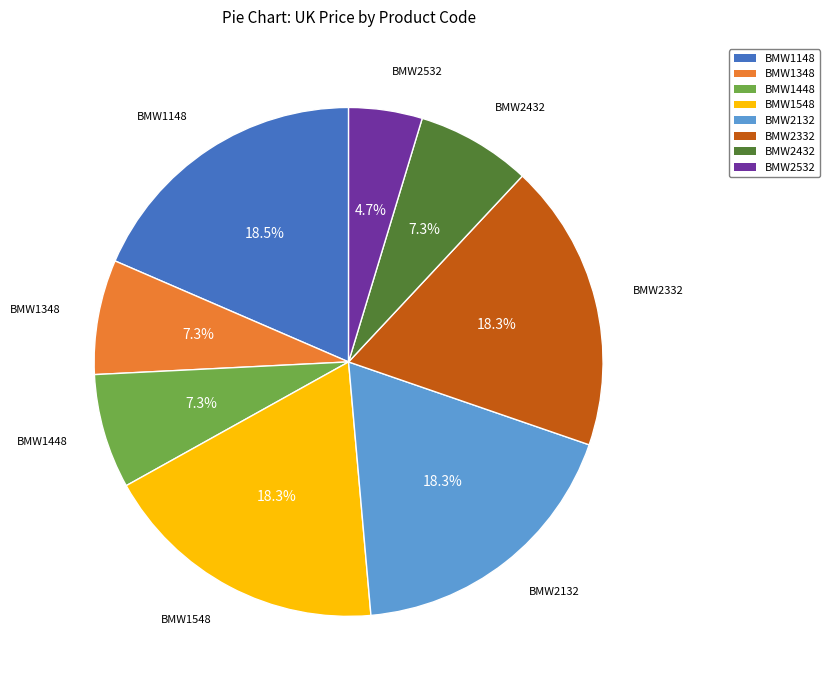

Combined, what portion of the pie is BMW1348 and BMW2332?

25.6%